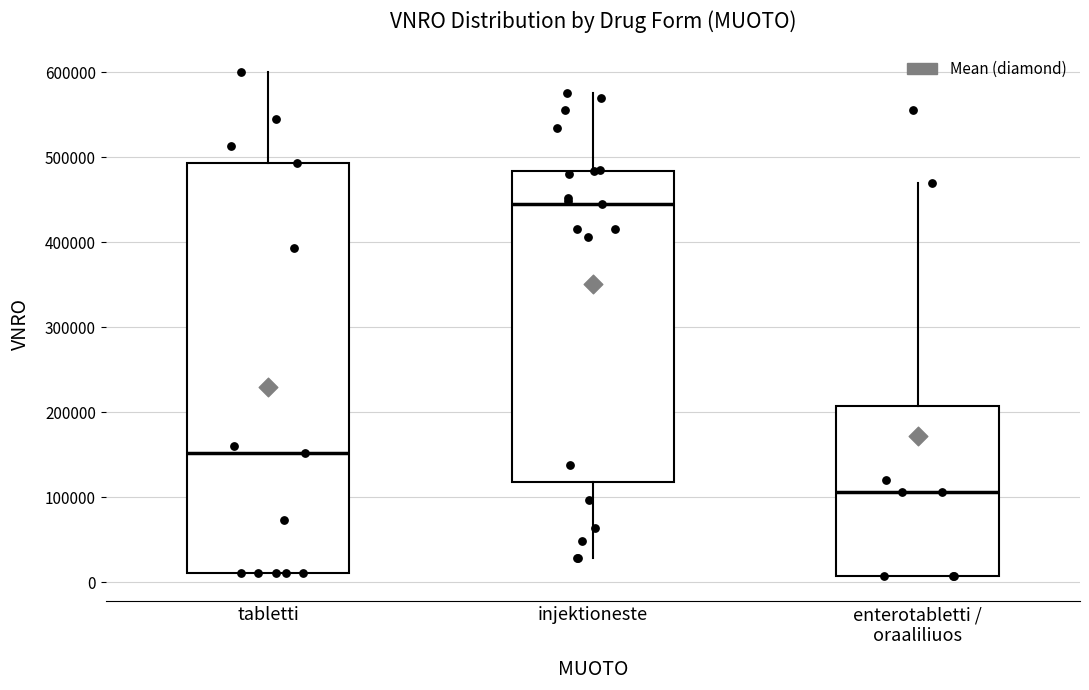

Which box has the lowest median line?

enterotabletti / oraaliliuos